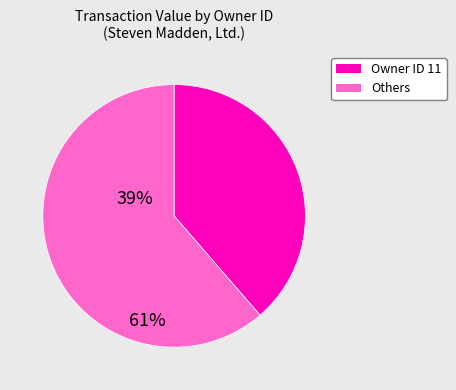

Does any single category account for the majority?

Yes